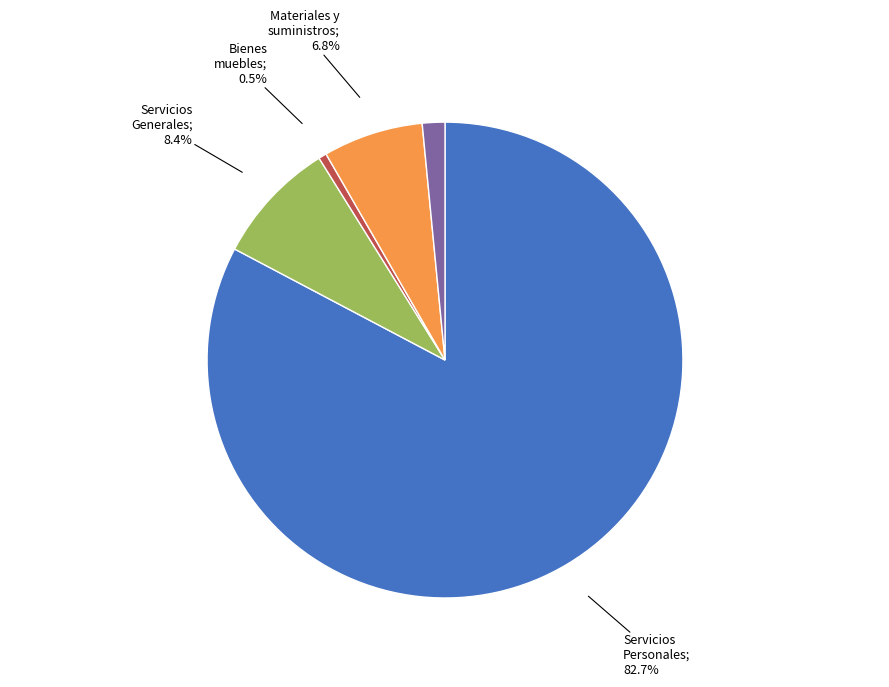

Does any single category account for the majority?

Yes